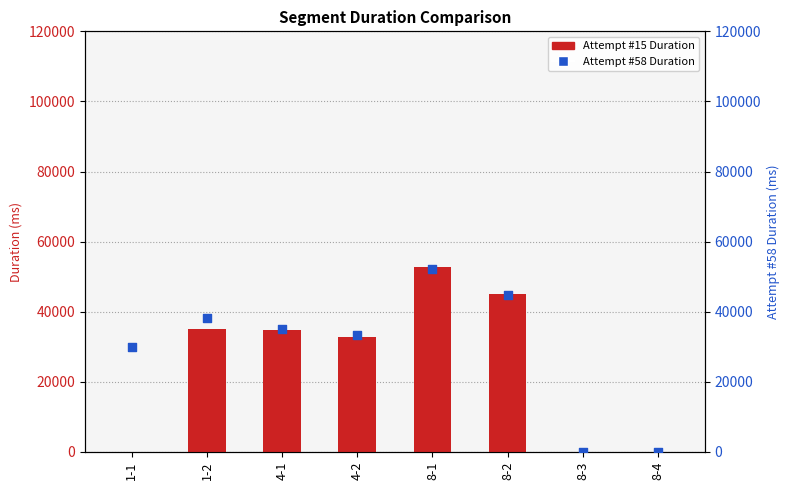

Which series has the largest total across all categories?

Attempt #58 Duration